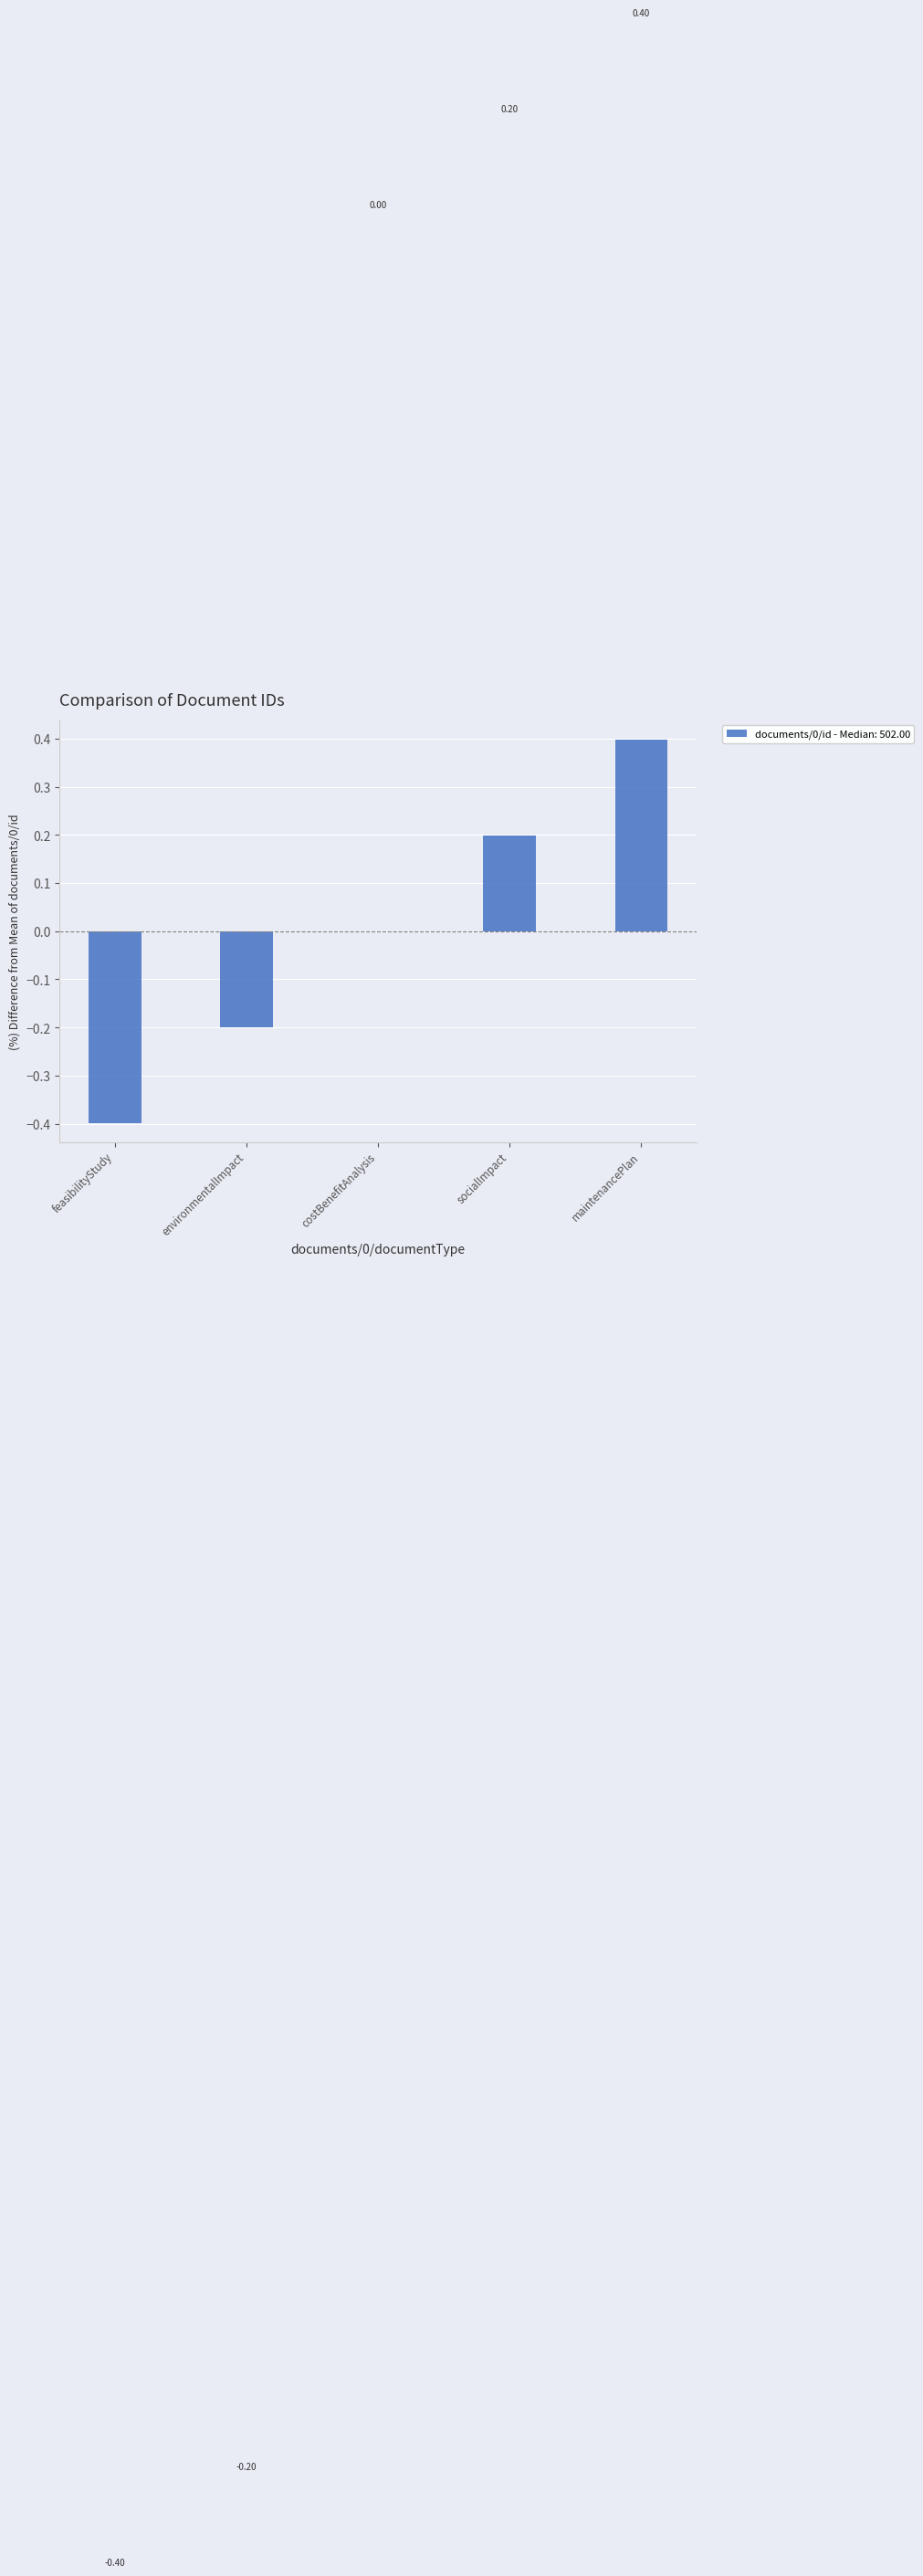

Count the number of categories in the chart.

5